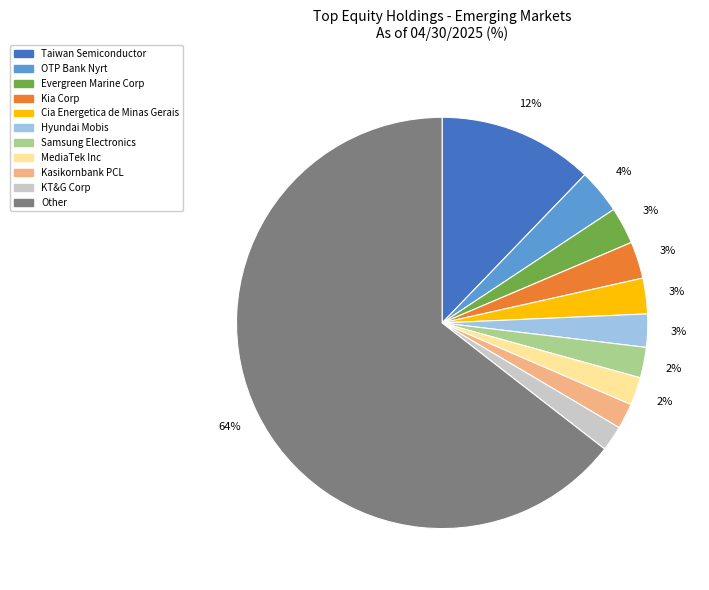

Count the number of slices in the pie.

11